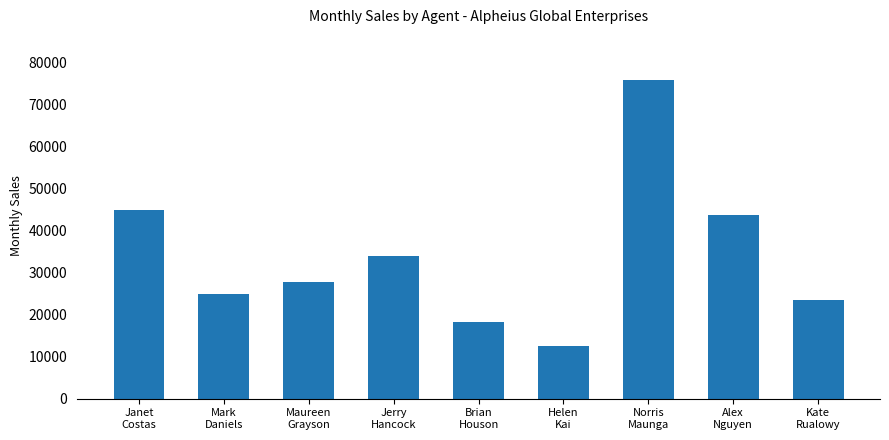

What is the label of the 4th bar from the left?

Jerry
Hancock